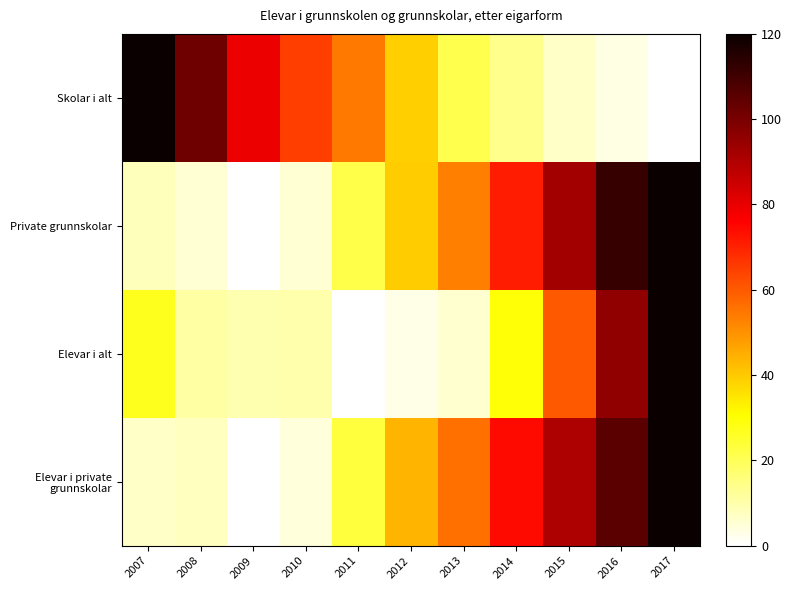

At which category is the sum across all series the highest?

2017